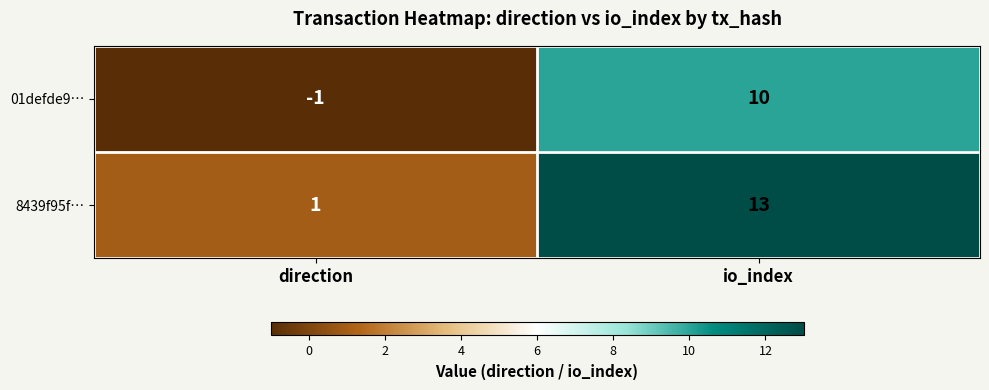

Reading right to left, what are all the values shown in this chart?

01defde9…: io_index=10	direction=-1
8439f95f…: io_index=13	direction=1